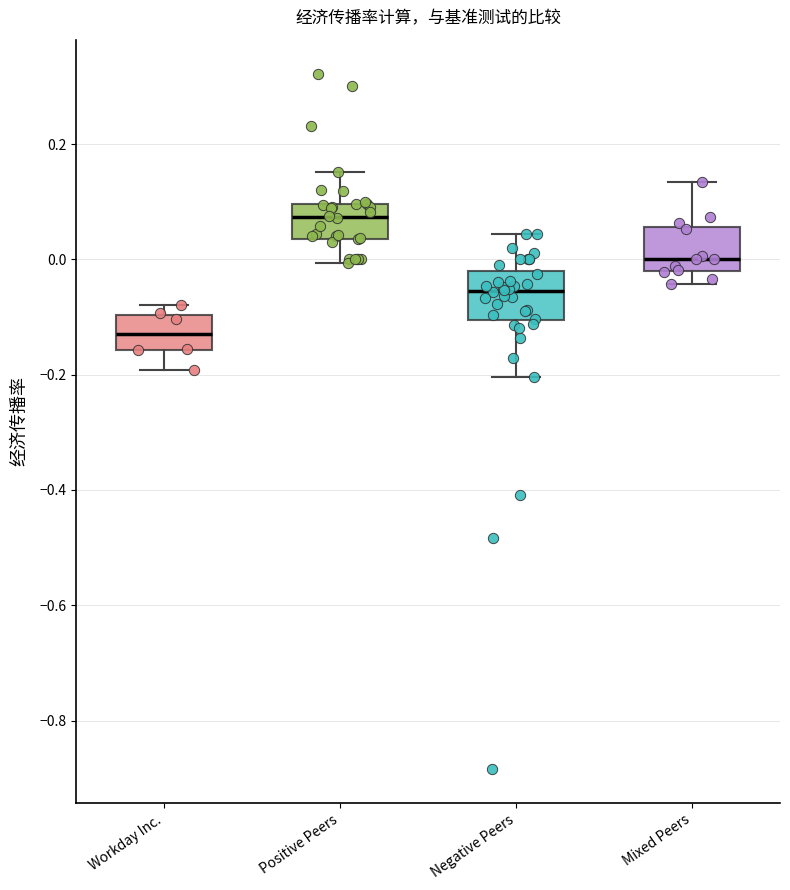

Reading left to right, read every box against the y-axis: the position of its median line, the range the box covers, and the ends of its whiskers. The values are not printed on the chart, so give them approximately, as read against the axis.

Workday Inc.: median -0.14, box -0.16 to -0.10, whiskers -0.20 to -0.08
Positive Peers: median 0.08, box 0.04 to 0.10, whiskers 0.00 to 0.16
Negative Peers: median -0.06, box -0.10 to -0.02, whiskers -0.20 to 0.04
Mixed Peers: median 0.00, box -0.02 to 0.06, whiskers -0.04 to 0.14